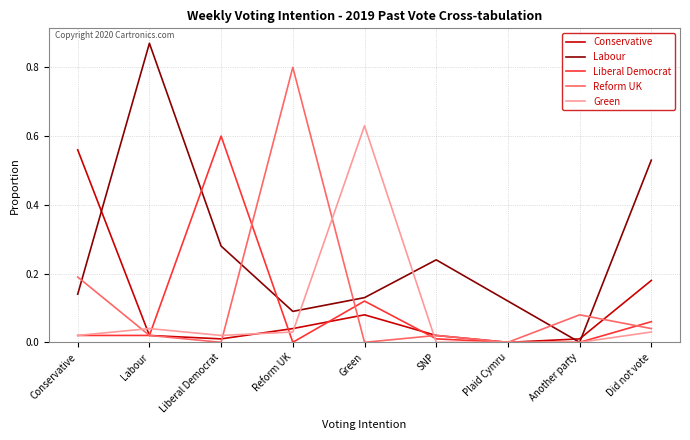

Which series changed the most between Green and Another party?

Green